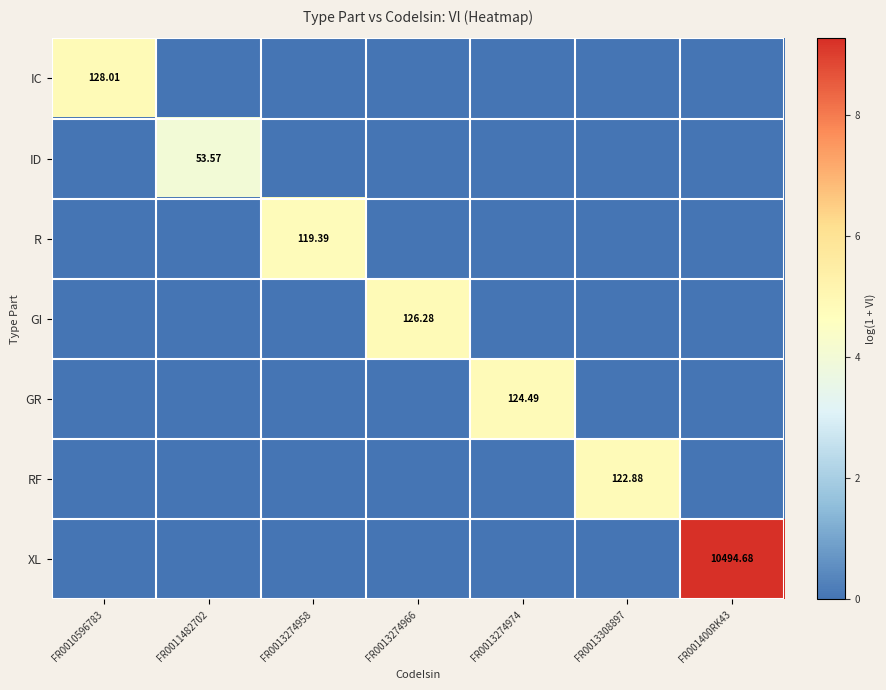

How many positive values does the IC series have?

1